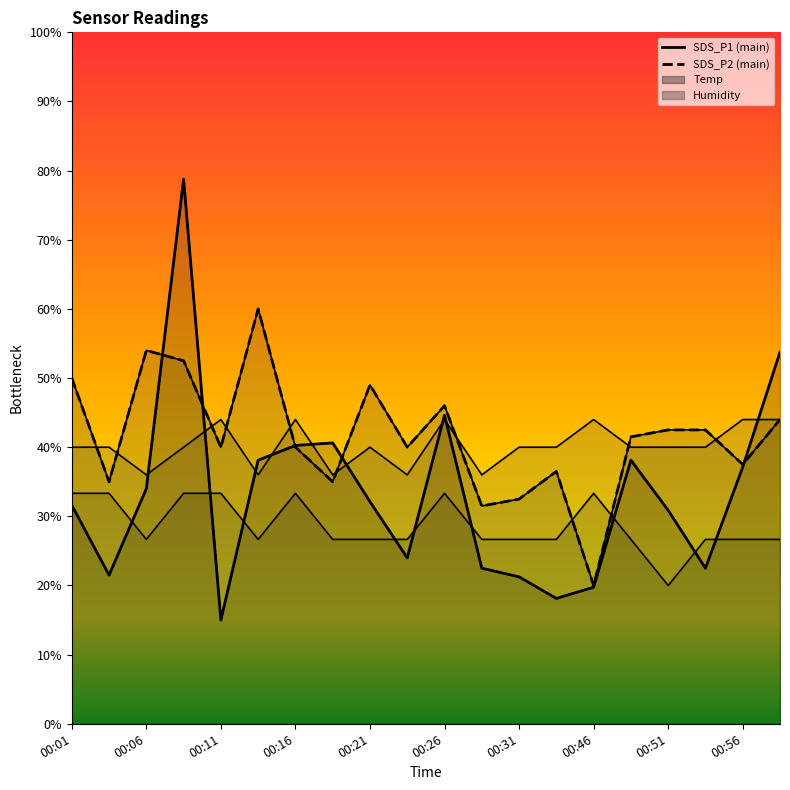

What is the value of the SDS_P1 point at the 9th from the left?

32.1